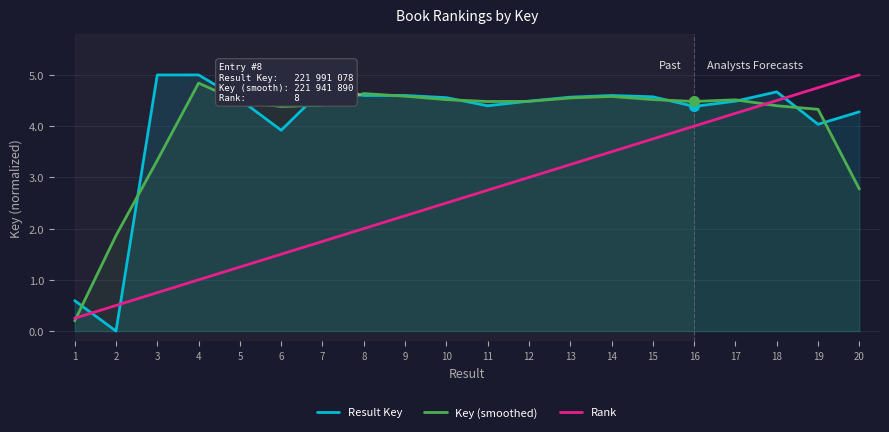

At which label does Result Key first exceed 4?

3